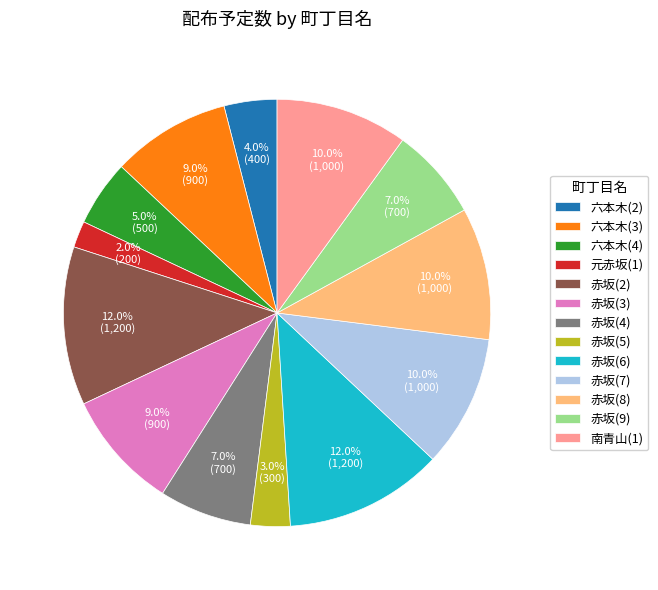

Is the sum of 赤坂(6) and 六本木(2) greater than half?

No